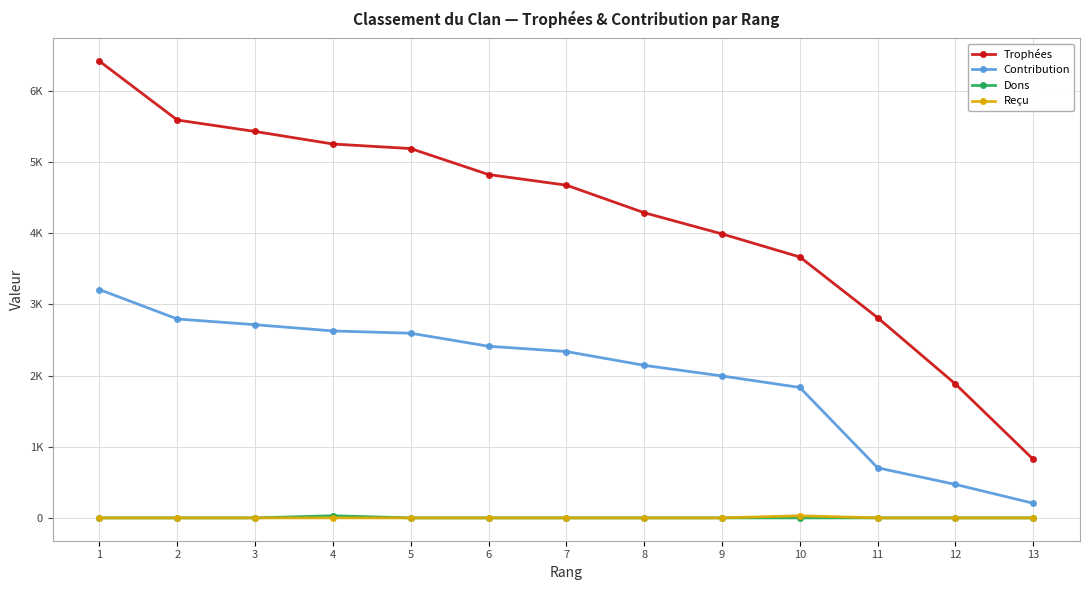

What are all the series names shown in the legend?

Trophées, Contribution, Dons, Reçu